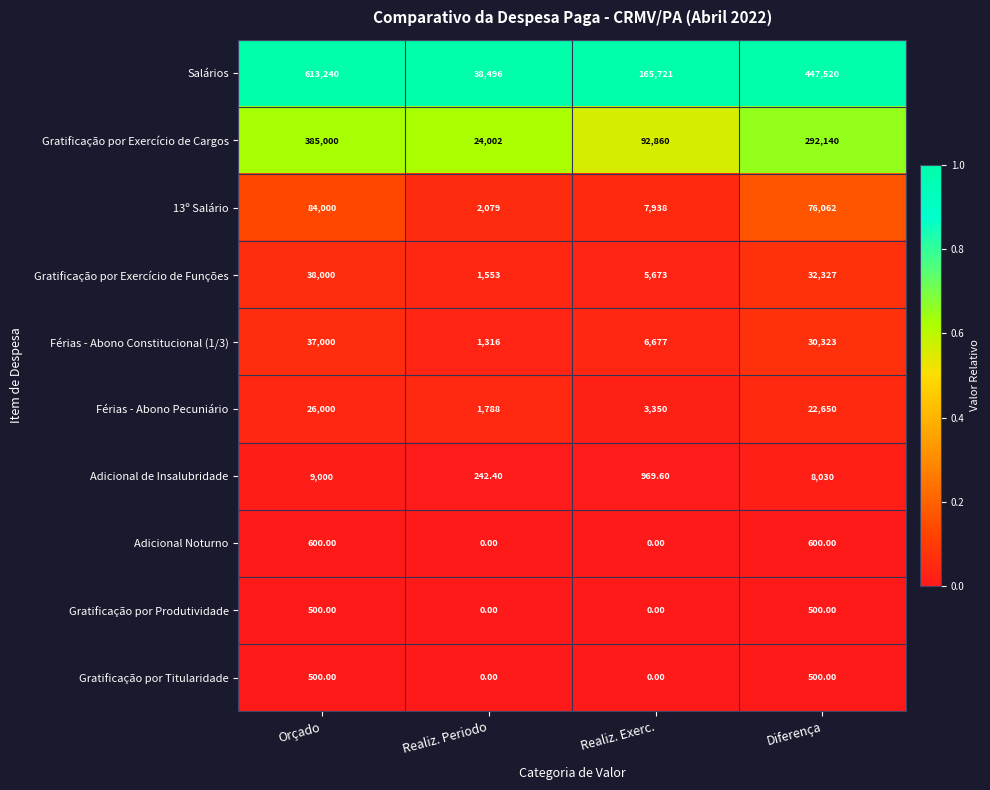

Which series has the largest range (max minus min)?

Salários